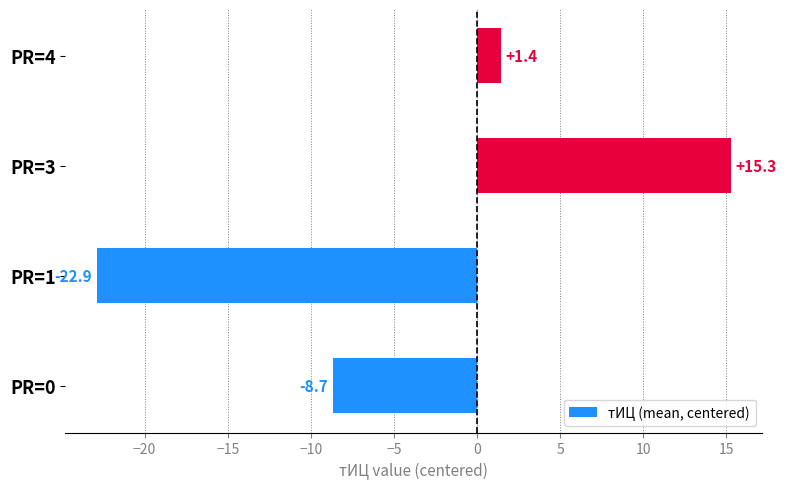

Reading bottom to top, extract all data points from this chart.

PR=0=-8.7	PR=1=-22.9	PR=3=15.3	PR=4=1.4